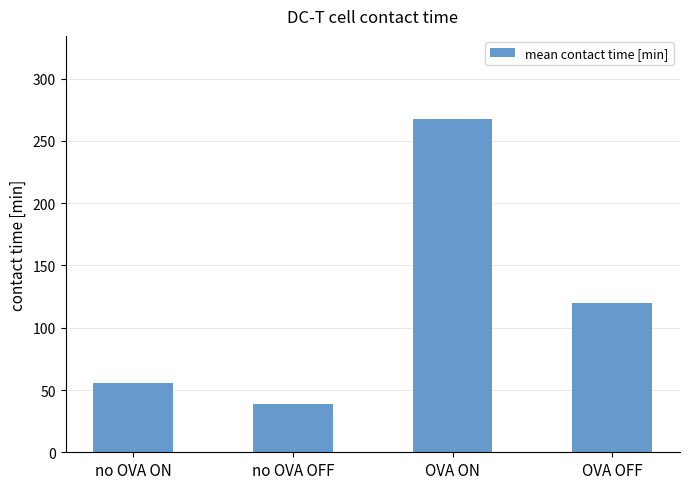

What is the average value?

120.4